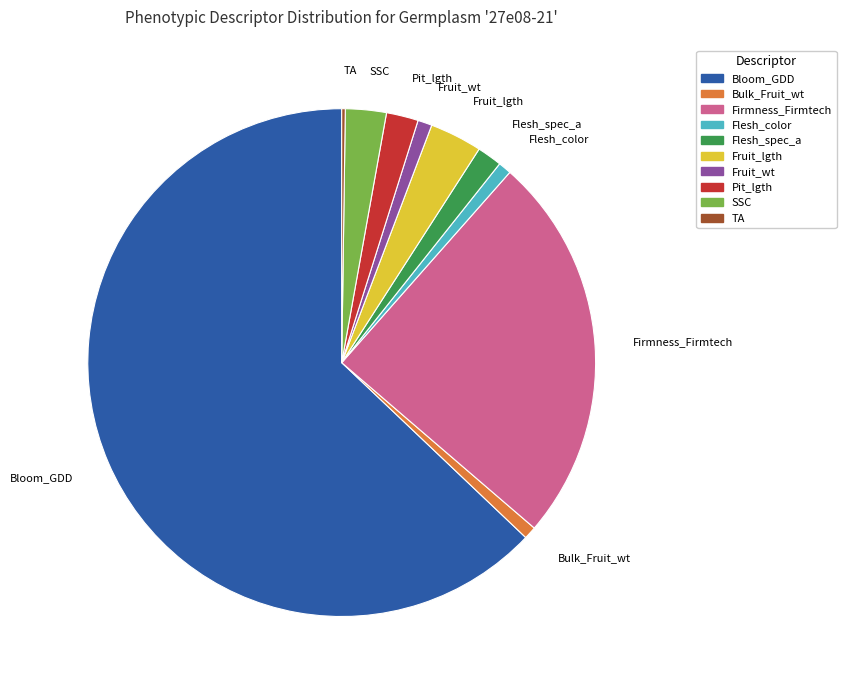

Do Pit_lgth and SSC together represent more than half of the pie?

No